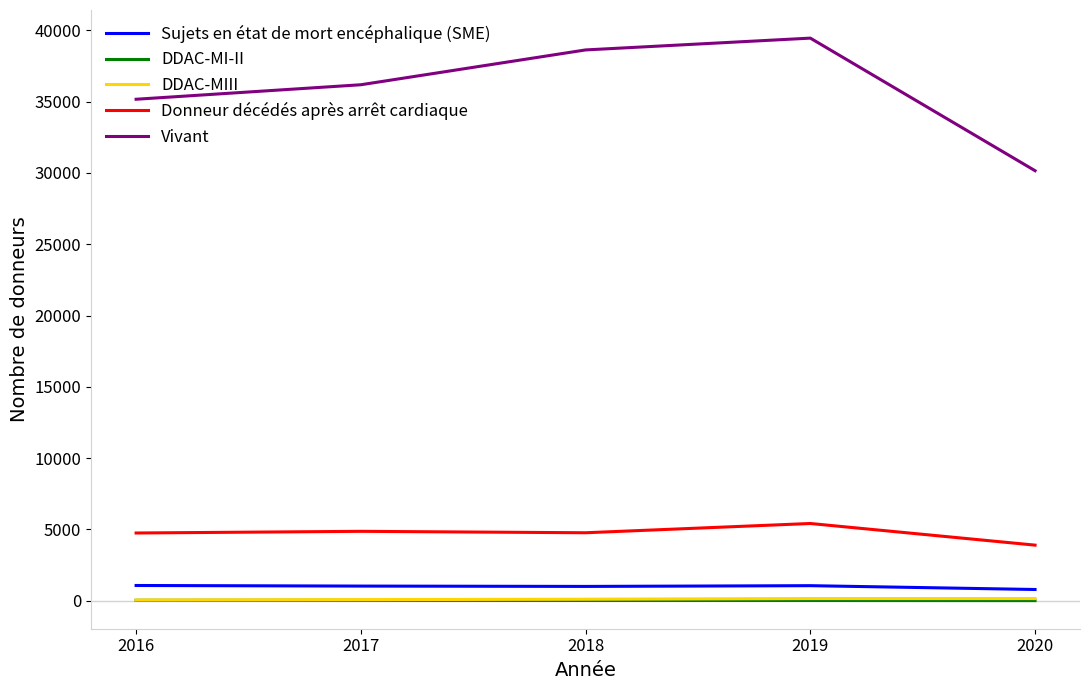

Which series has the largest range (max minus min)?

Vivant